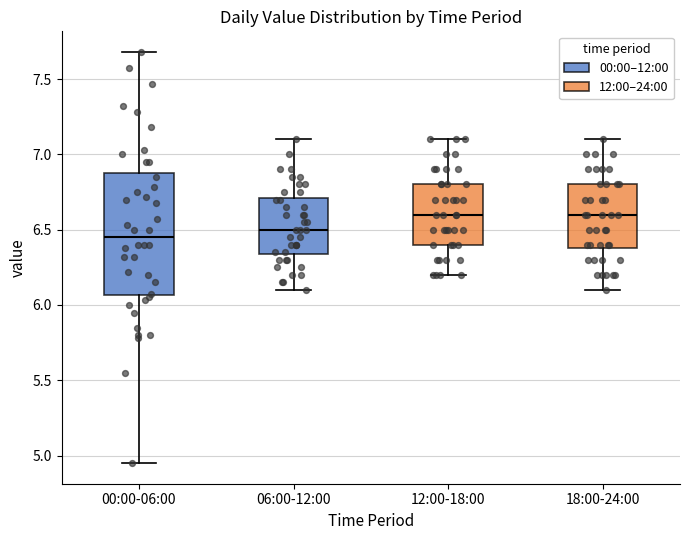

Where is the lower edge of the box for 06:00-12:00 on the y-axis? The values are not printed on the chart, so give them approximately, as read against the axis.

6.35